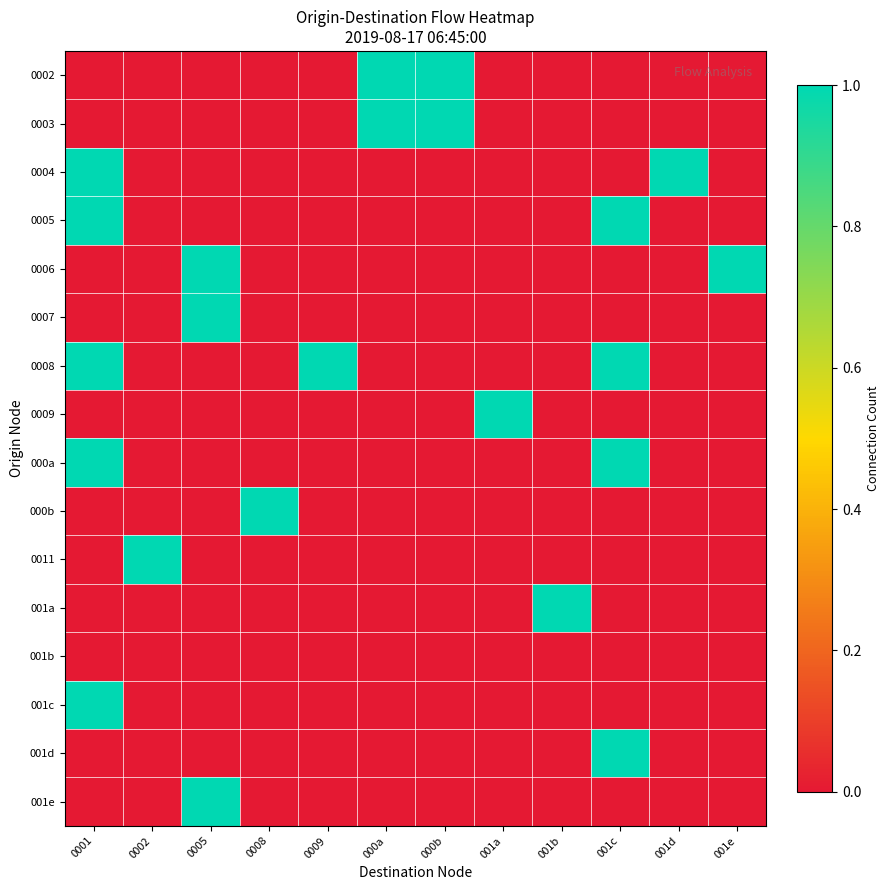

At how many categories does at least one series exceed 0?

12